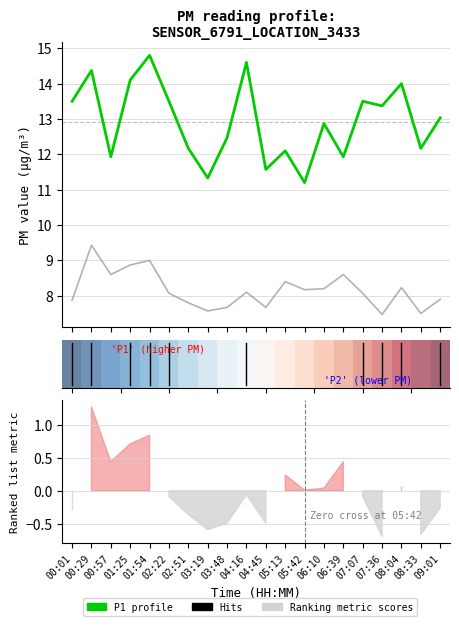

At which category is the sum across all series the highest?

01:54